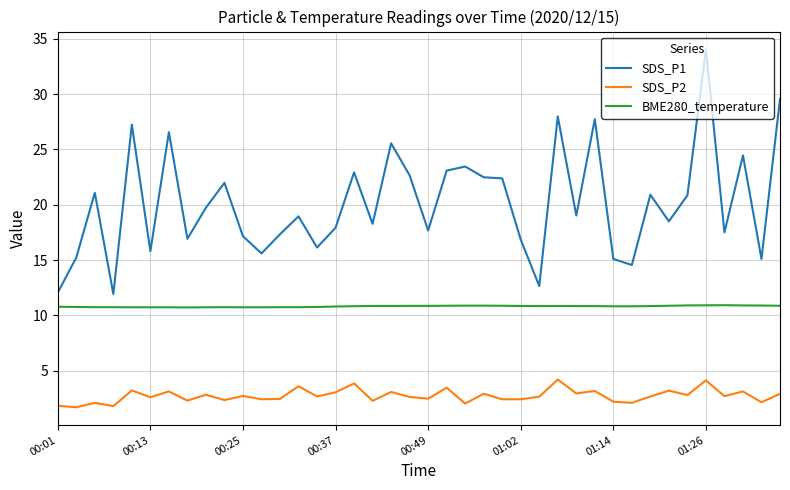

At how many categories does at least one series exceed 7?

40